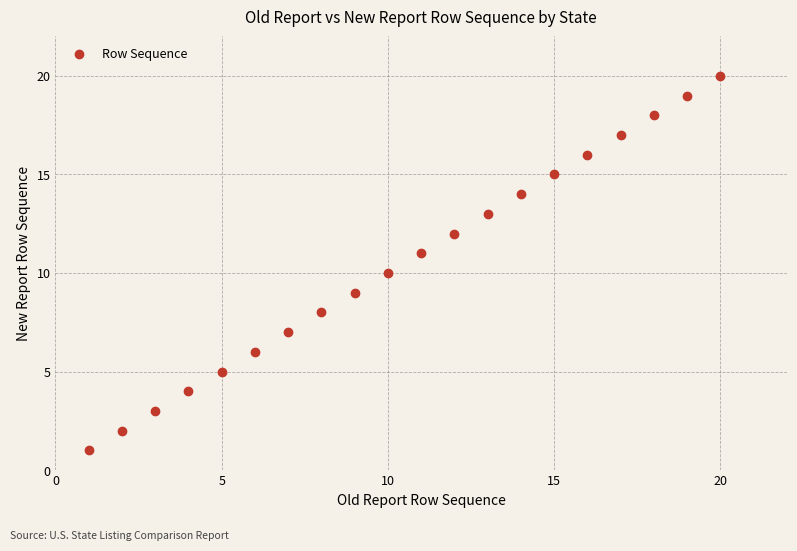

What is the range of Y values (max minus min)?

19